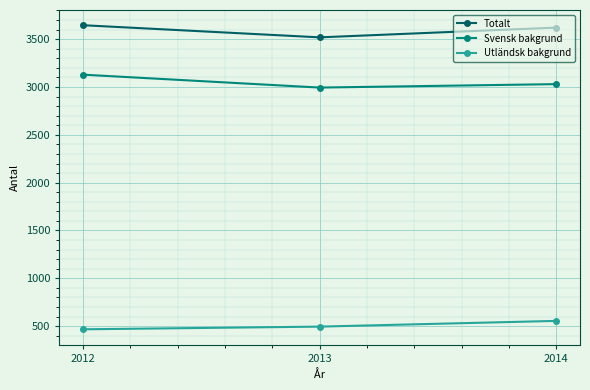

At which category does the chart reach its minimum across all series?

2012